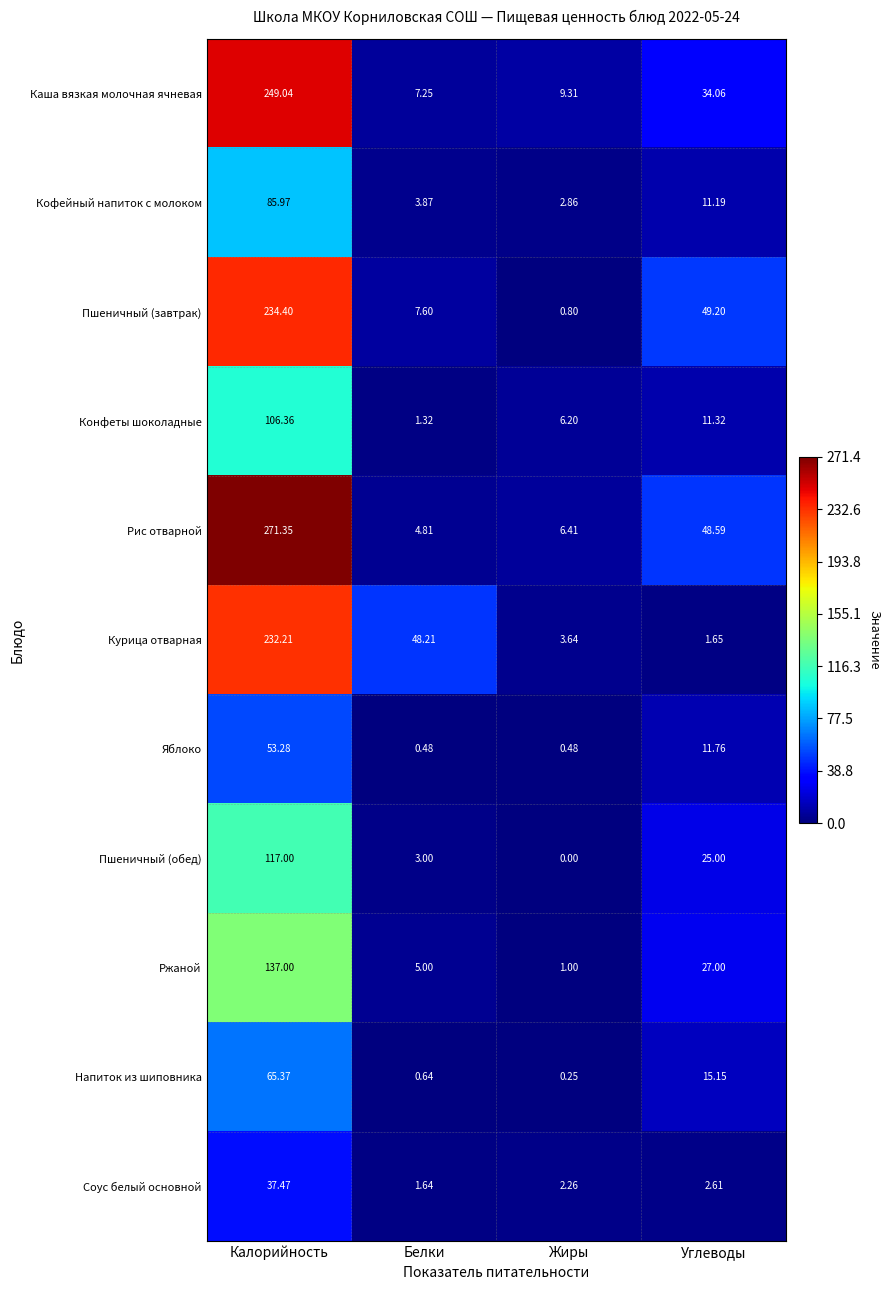

Where does the Курица отварная series first go above 48?

Калорийность